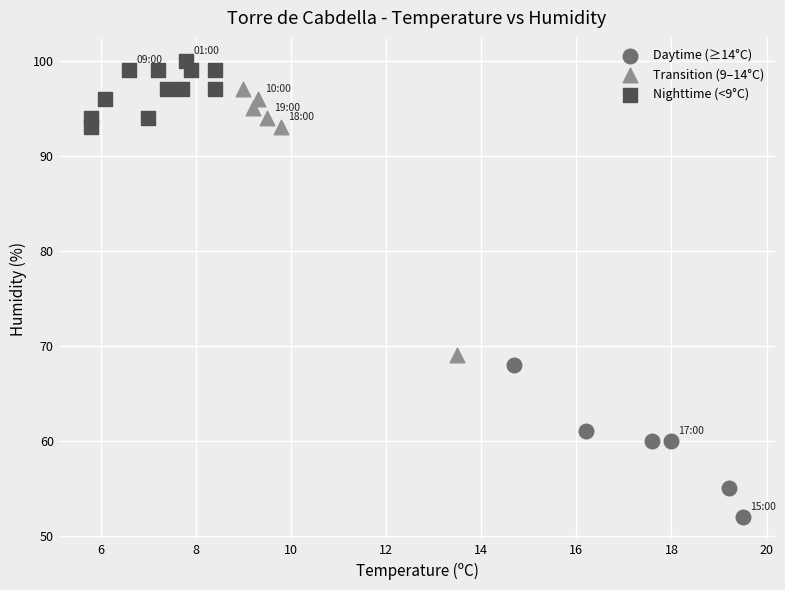

Which series contains the highest Y value?

Nighttime (<9°C)